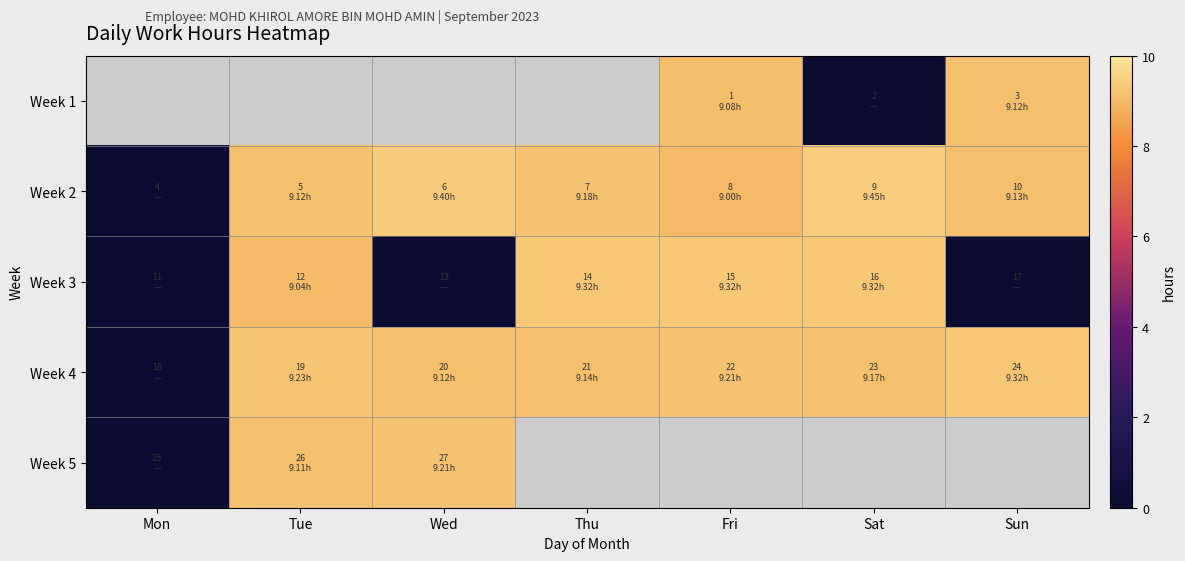

The value of Week 4 at Tue is 14.4. True or false?

False